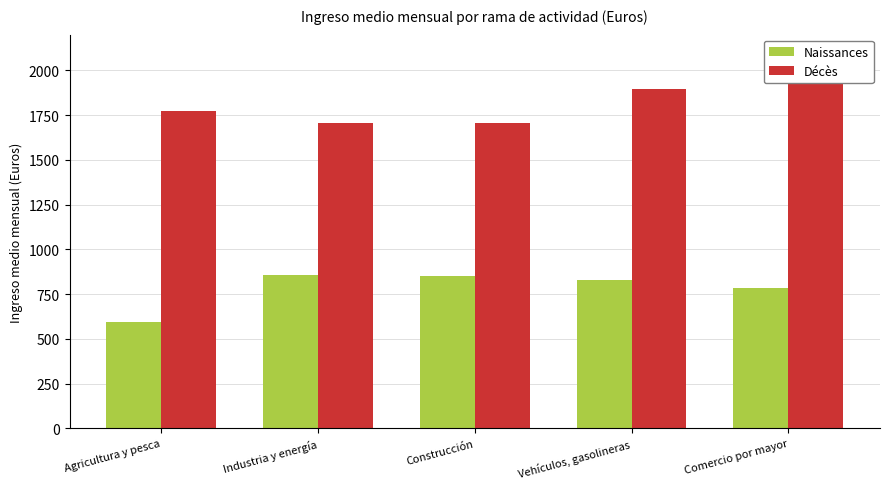

What is the difference between the second highest and minimum values in the Naissances series?

254.8